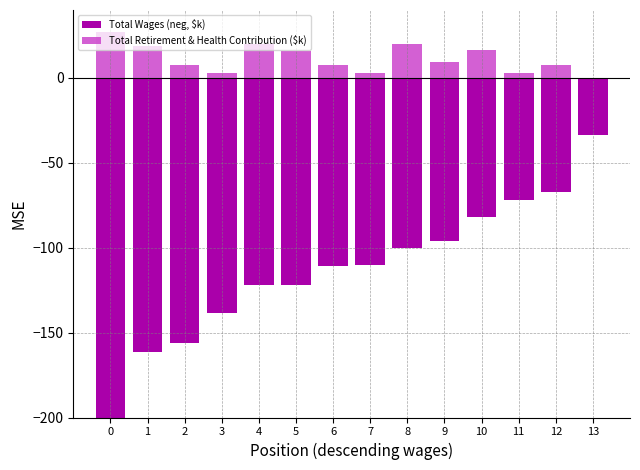

What is the difference between the maximum and minimum values in the Total Wages (neg, $k) series?

223.0